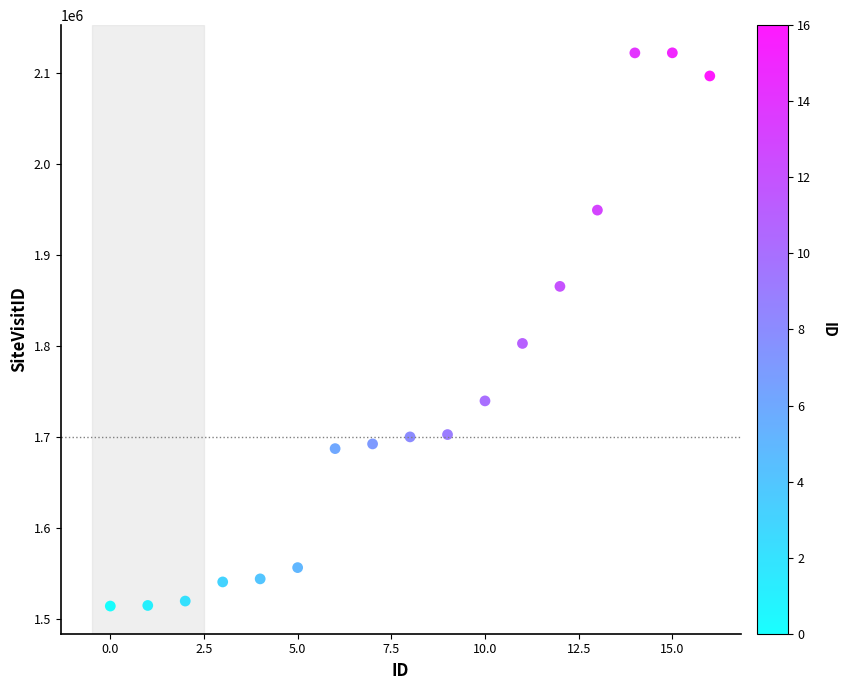

What Y value in the scatter plot is closest to 1817990?

1802636